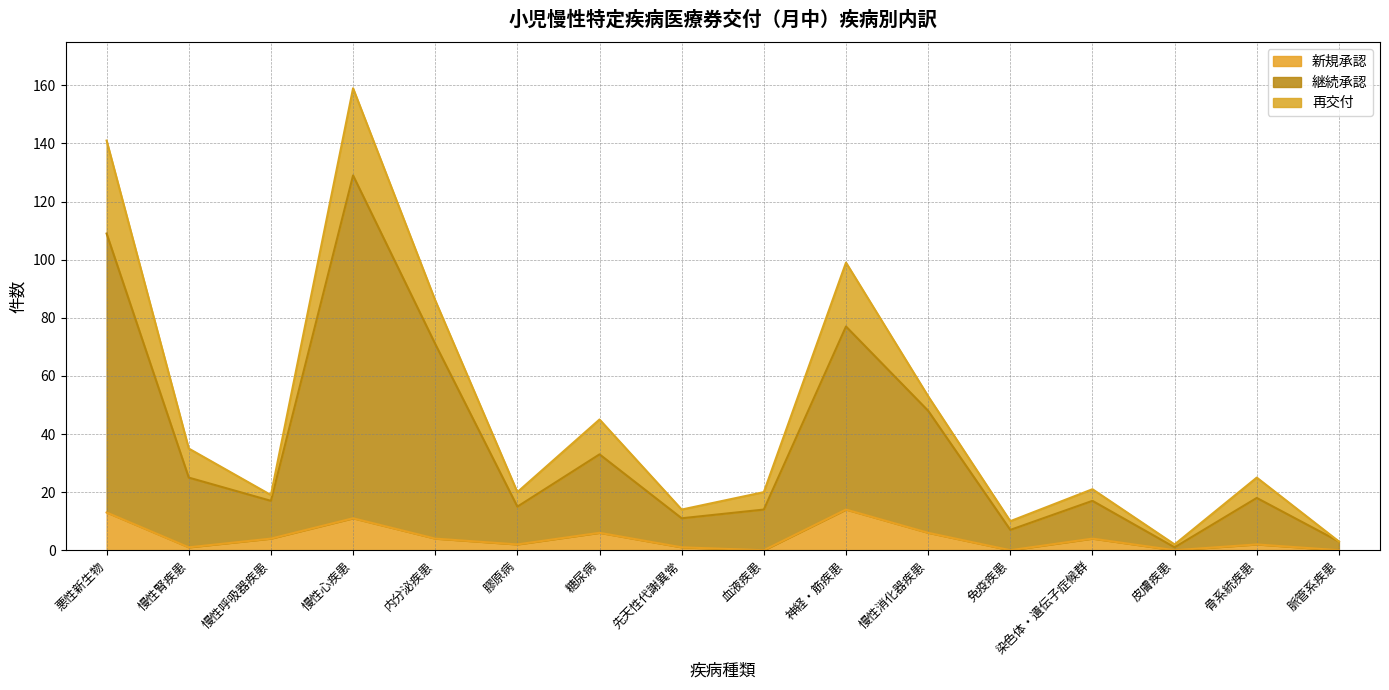

What are all the series names shown in the legend?

新規承認, 継続承認, 再交付